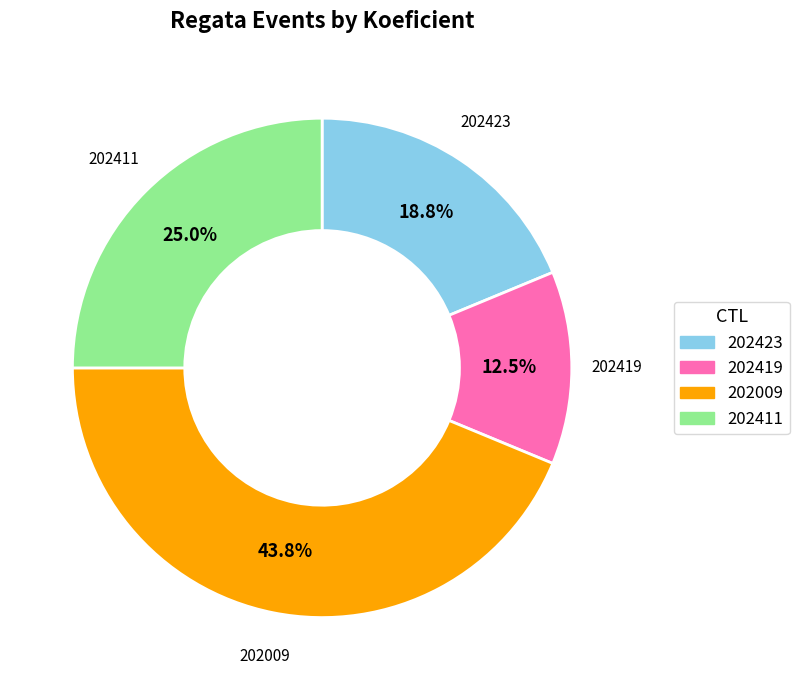

To the nearest percent, what portion does 202411 represent?

25%